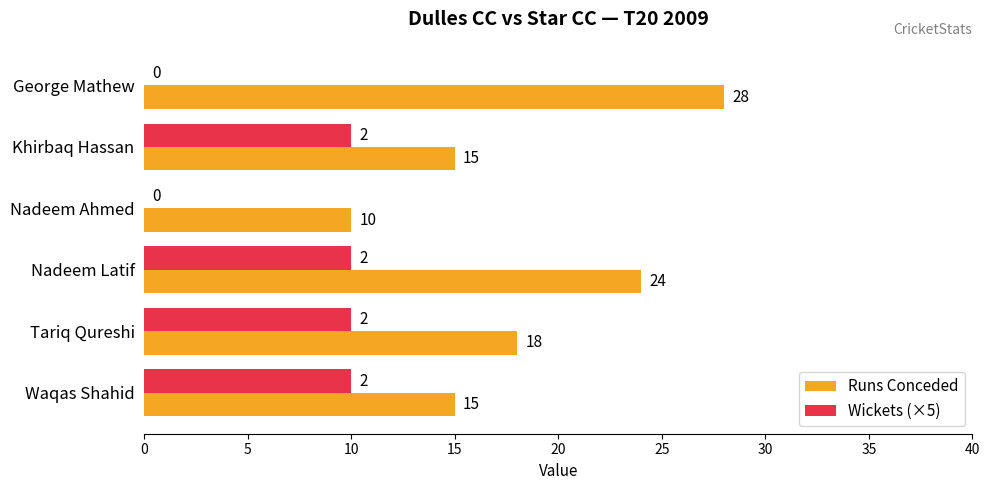

Which series has the widest spread of values?

Runs Conceded